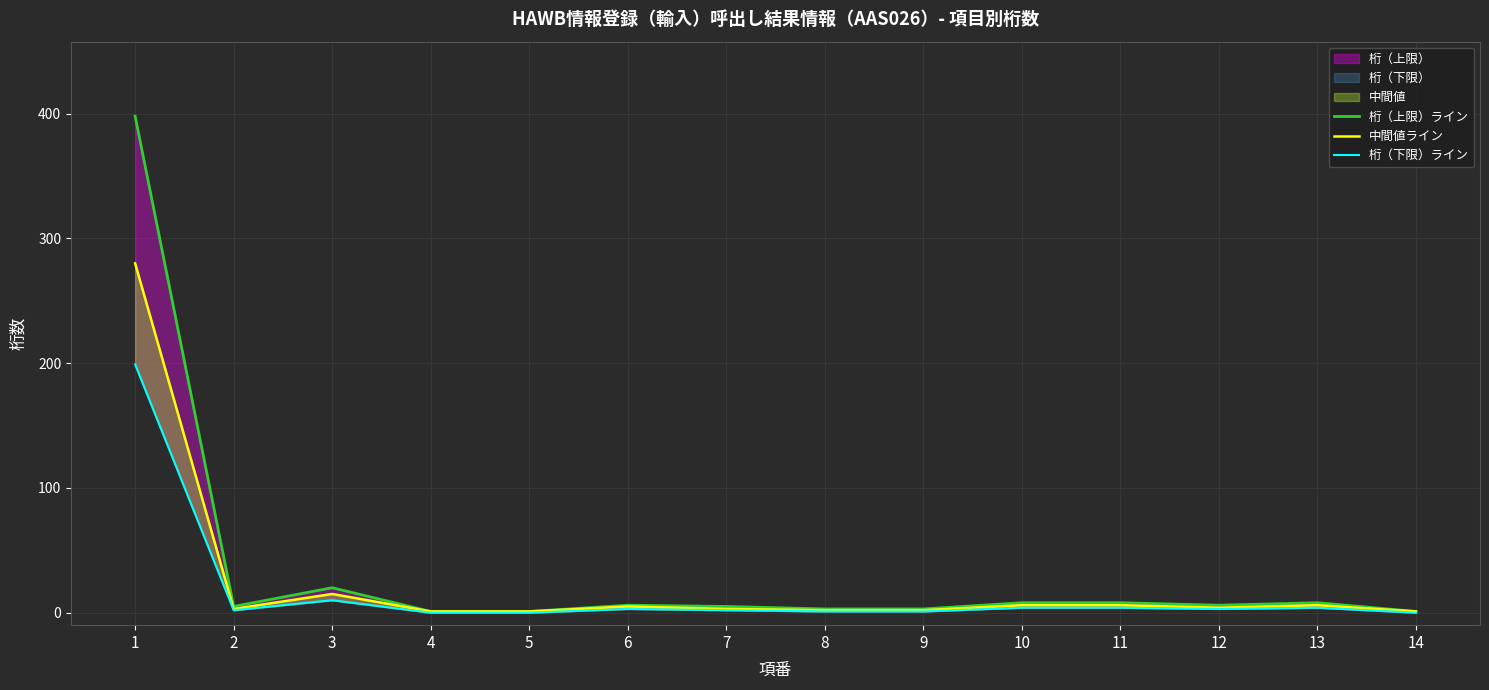

True or false: 中間値ライン and 桁（上限）ライン cross at least once.

False